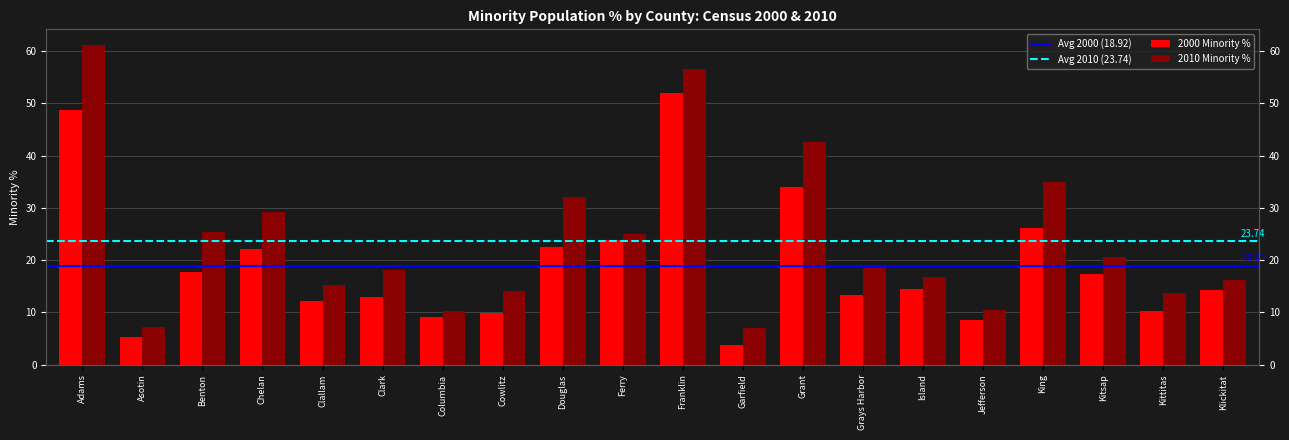

Where is 2010 Minority % nearest to the value 34?

King